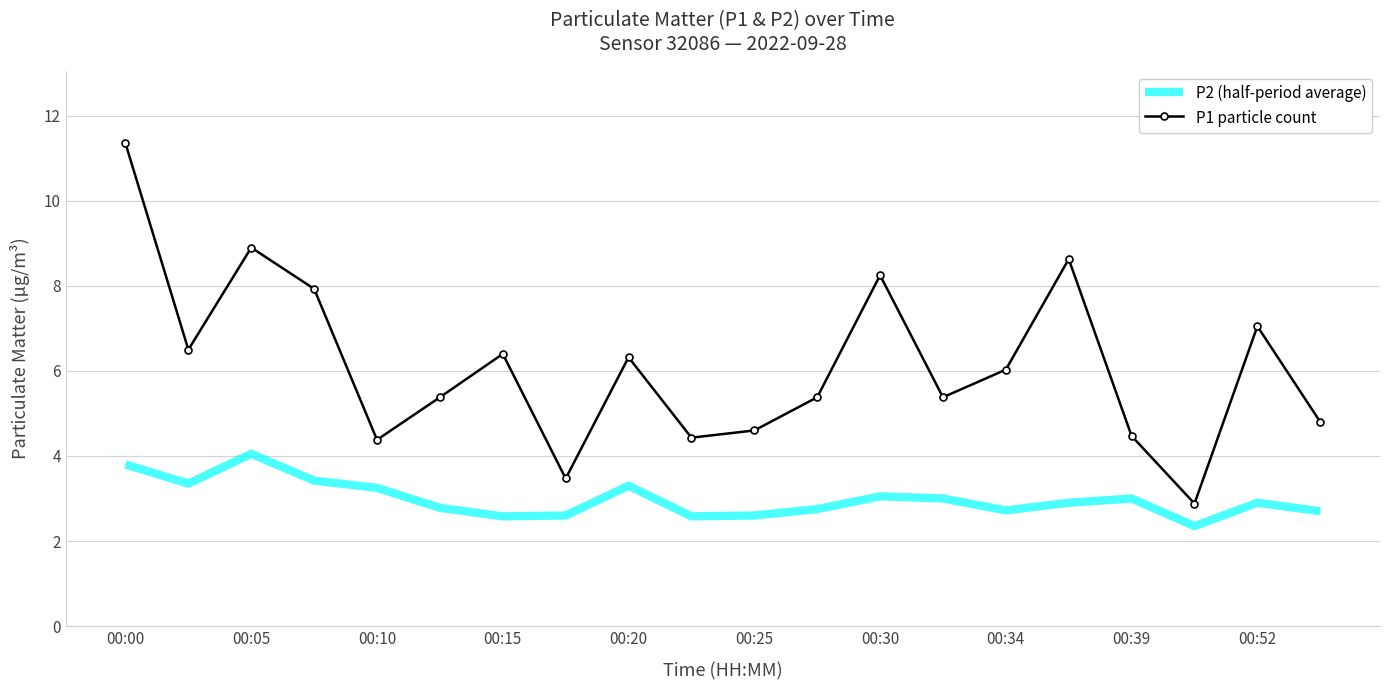

List the series in order of their peak value, lowest first.

P2 (half-period average), P1 particle count